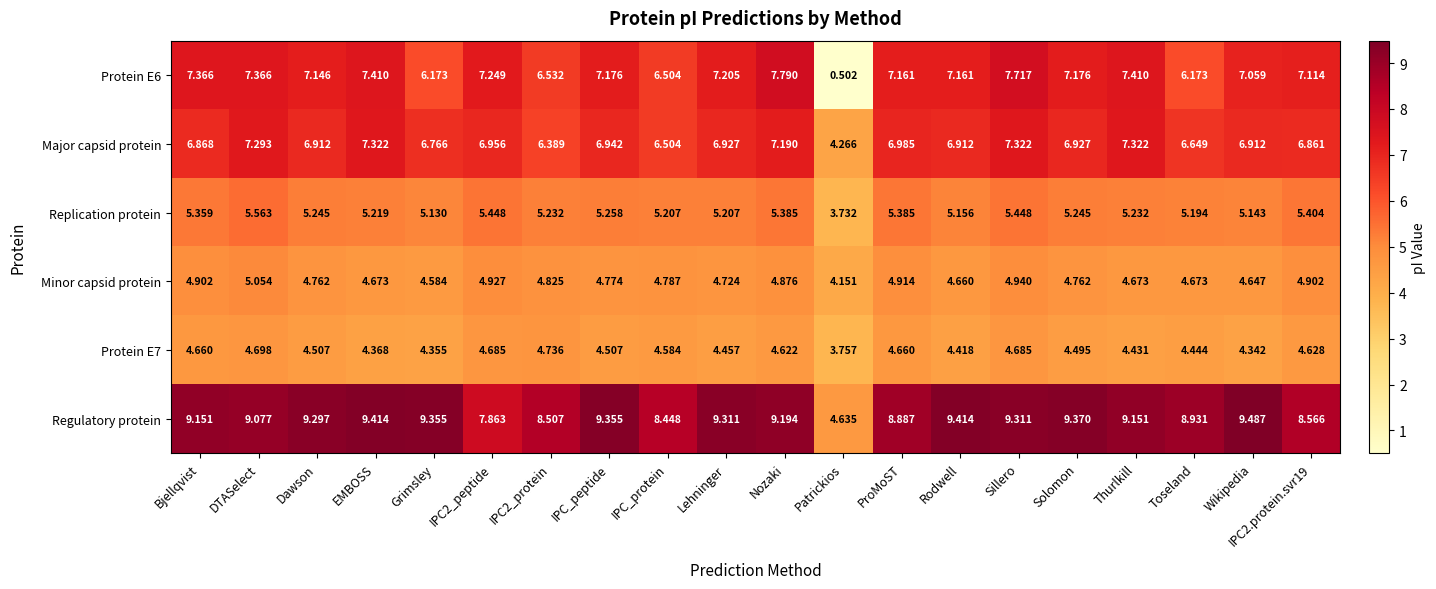

Between Wikipedia and IPC2.protein.svr19, which series saw the biggest shift?

Regulatory protein